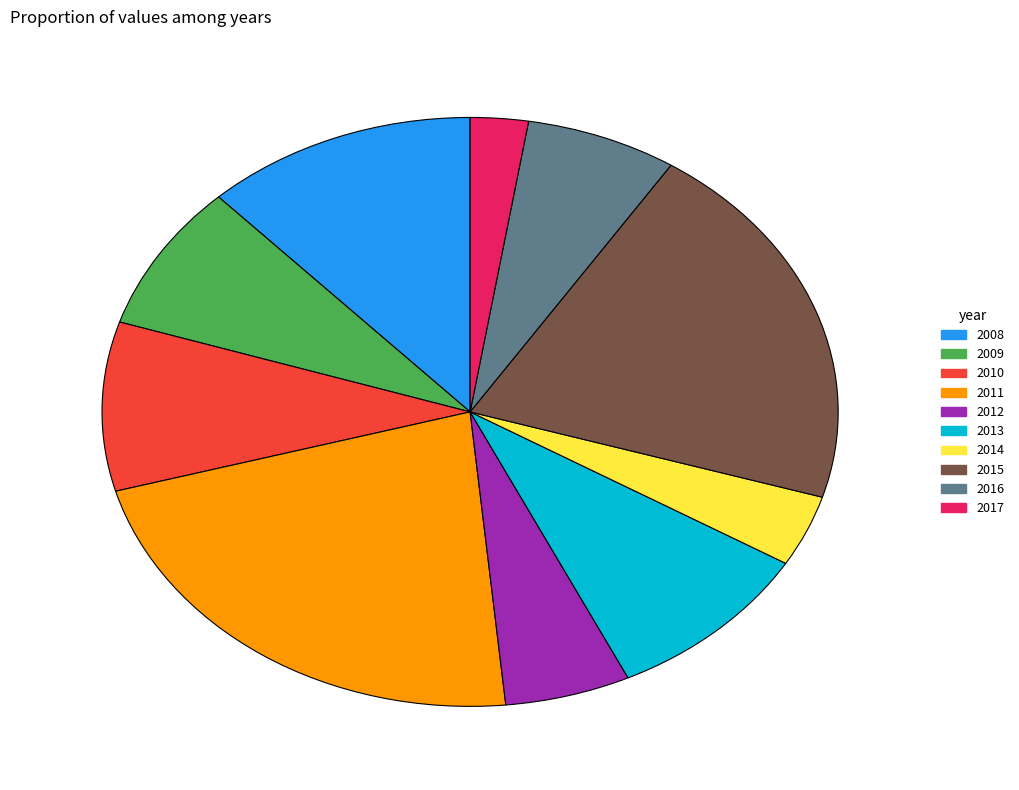

Does any single category account for the majority?

No